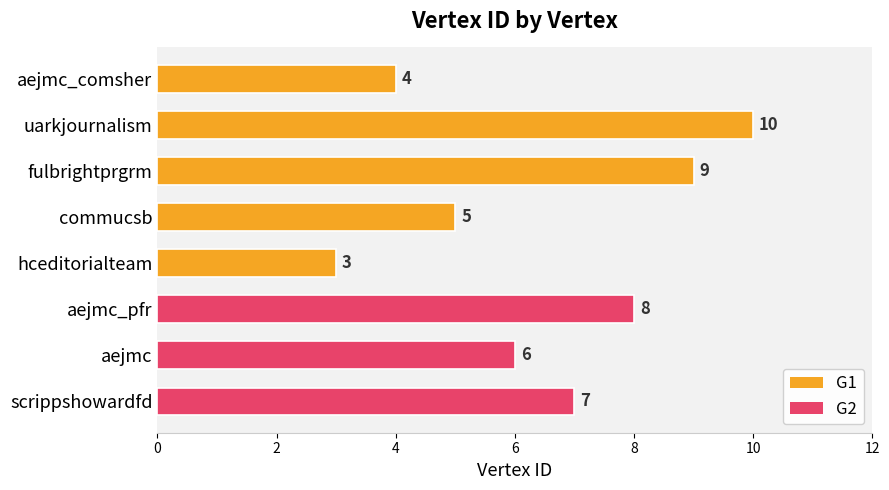

List the labels in order of value, largest first.

uarkjournalism, fulbrightprgrm, aejmc_pfr, scrippshowardfd, aejmc, commucsb, aejmc_comsher, hceditorialteam